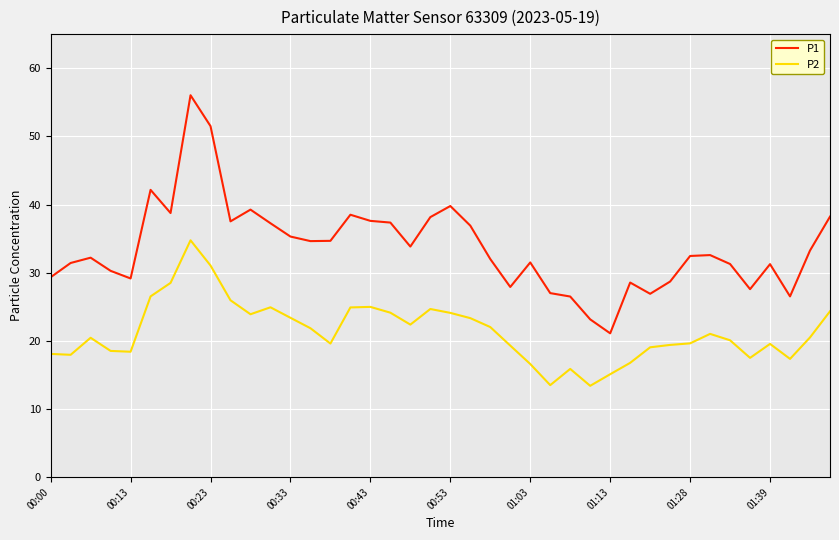

Which series has the largest total across all categories?

P1